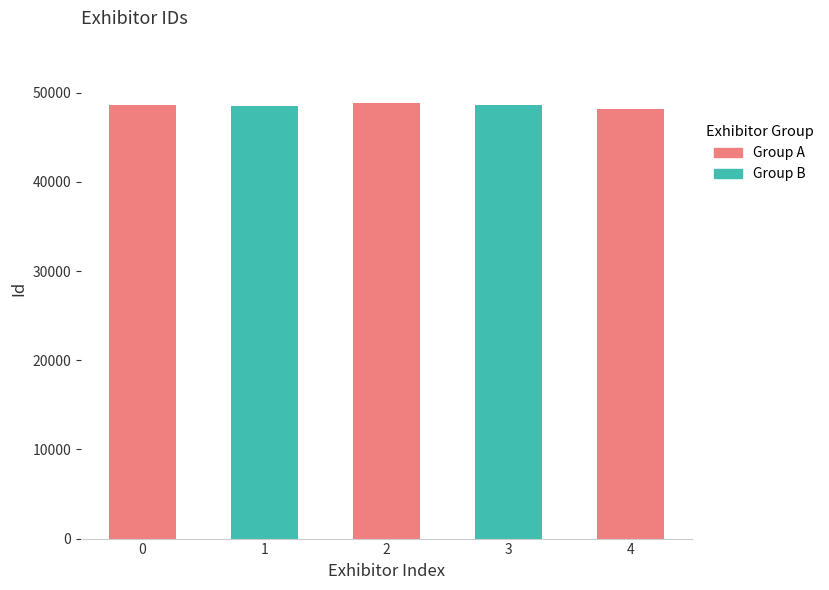

The value at BITO Storage Solutions US, Inc. is 32747. True or false?

False